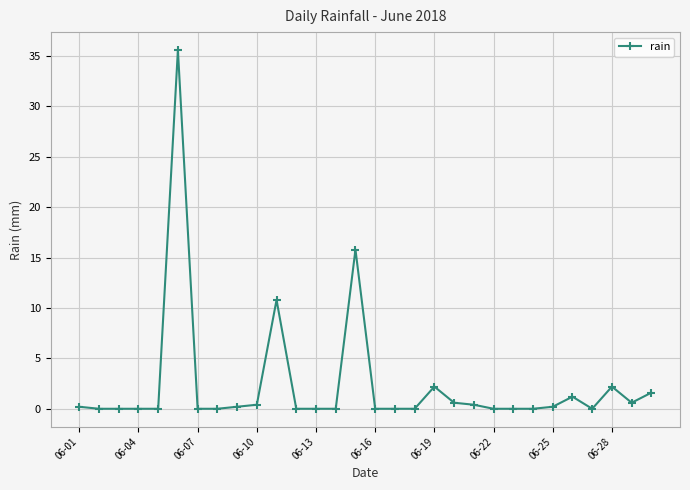

What is the difference between the maximum and minimum values?

35.6